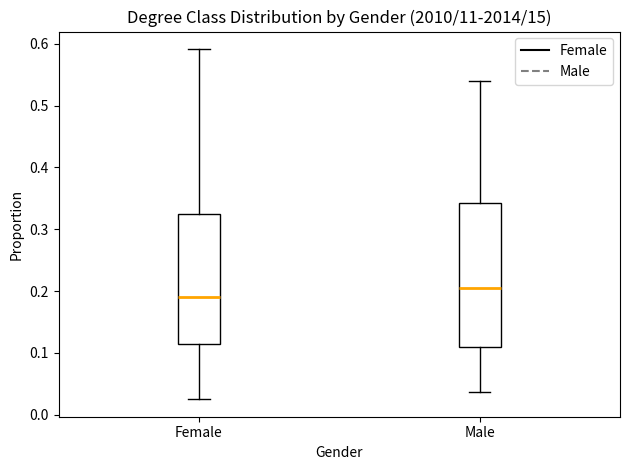

Where does the lower whisker of the box for Male end on the y-axis? The values are not printed on the chart, so give them approximately, as read against the axis.

0.04